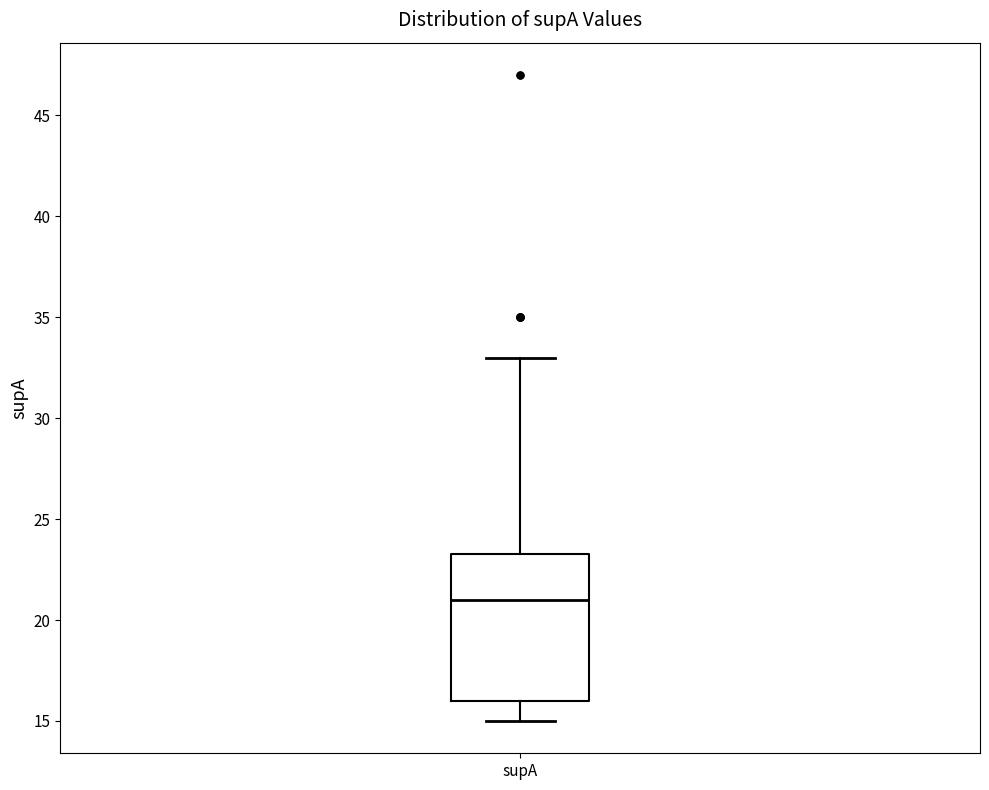

Where does the median line of the box for supA sit on the y-axis? The values are not printed on the chart, so give them approximately, as read against the axis.

21.0